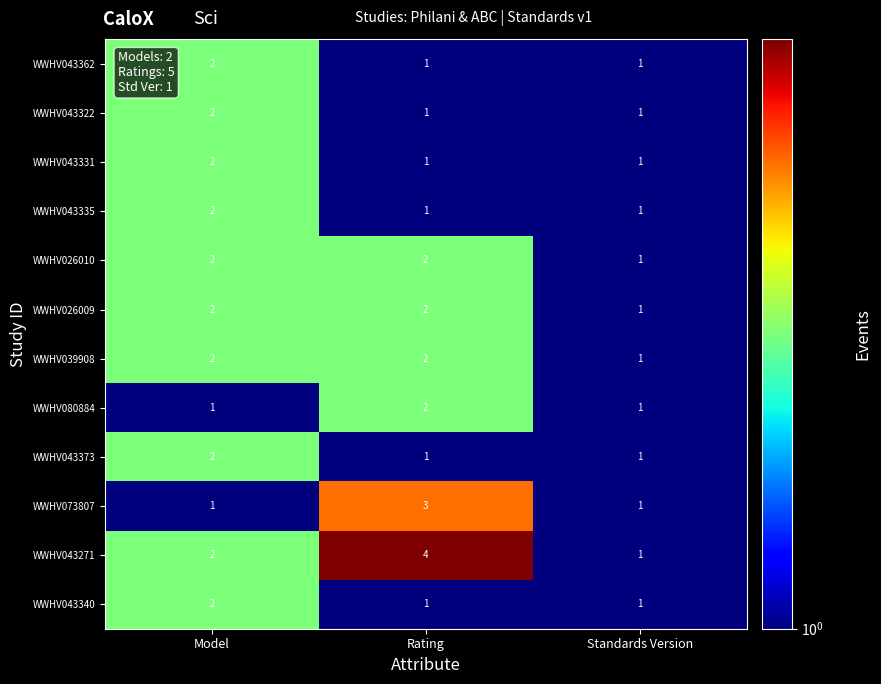

Count the number of data series in this chart.

12